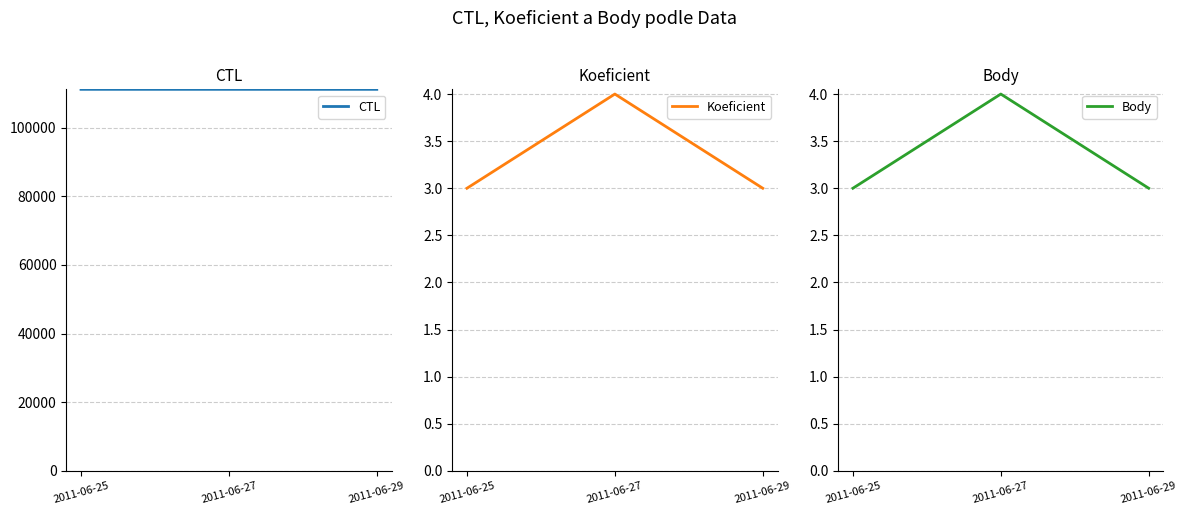

Which series has the largest range (max minus min)?

CTL